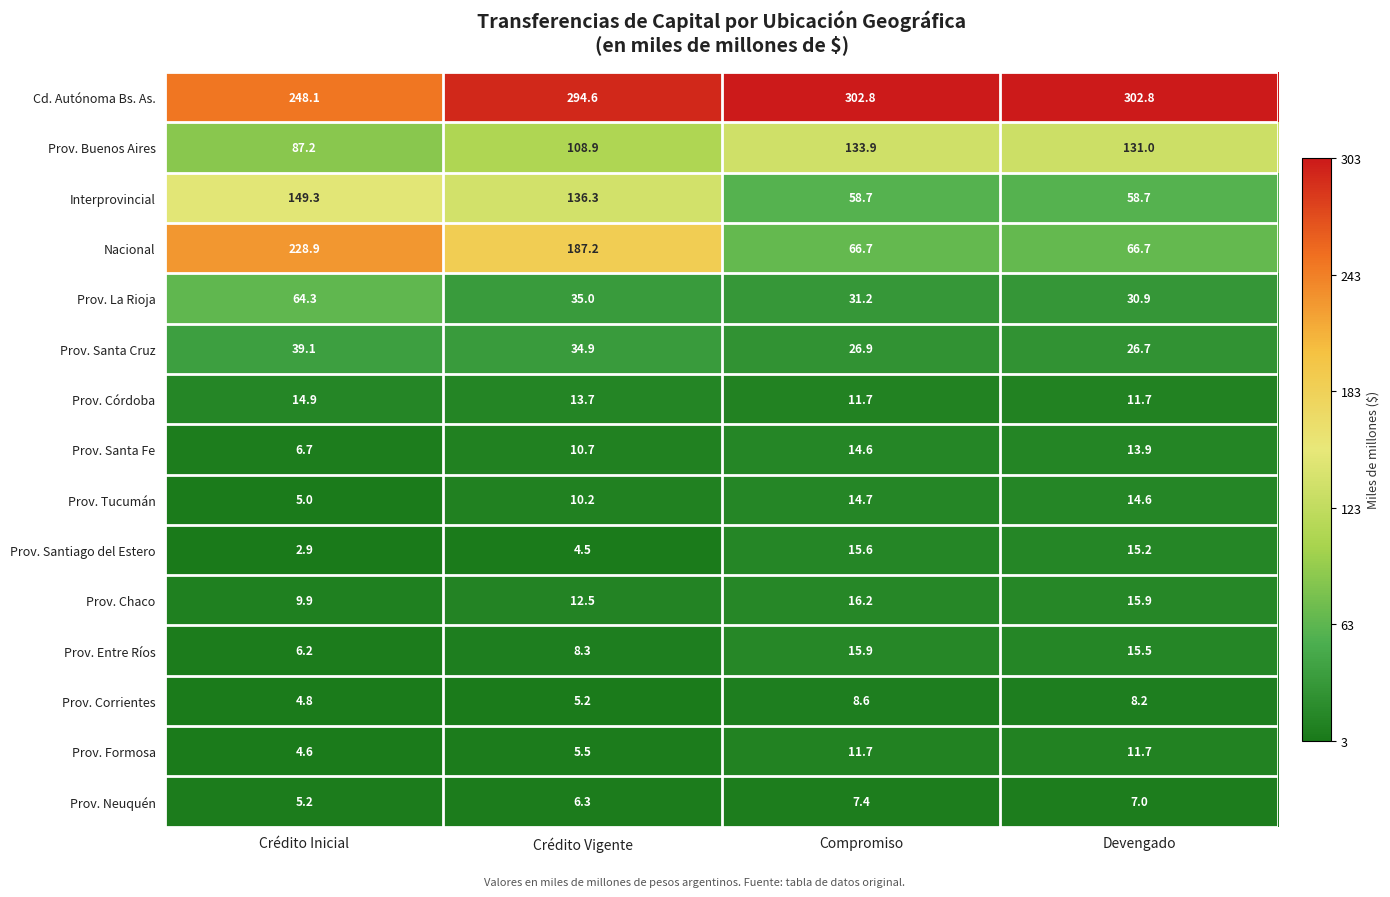

List the series in order of their peak value, highest first.

Cd. Autónoma Bs. As., Nacional, Interprovincial, Prov. Buenos Aires, Prov. La Rioja, Prov. Santa Cruz, Prov. Chaco, Prov. Entre Ríos, Prov. Santiago del Estero, Prov. Córdoba, Prov. Tucumán, Prov. Santa Fe, Prov. Formosa, Prov. Corrientes, Prov. Neuquén